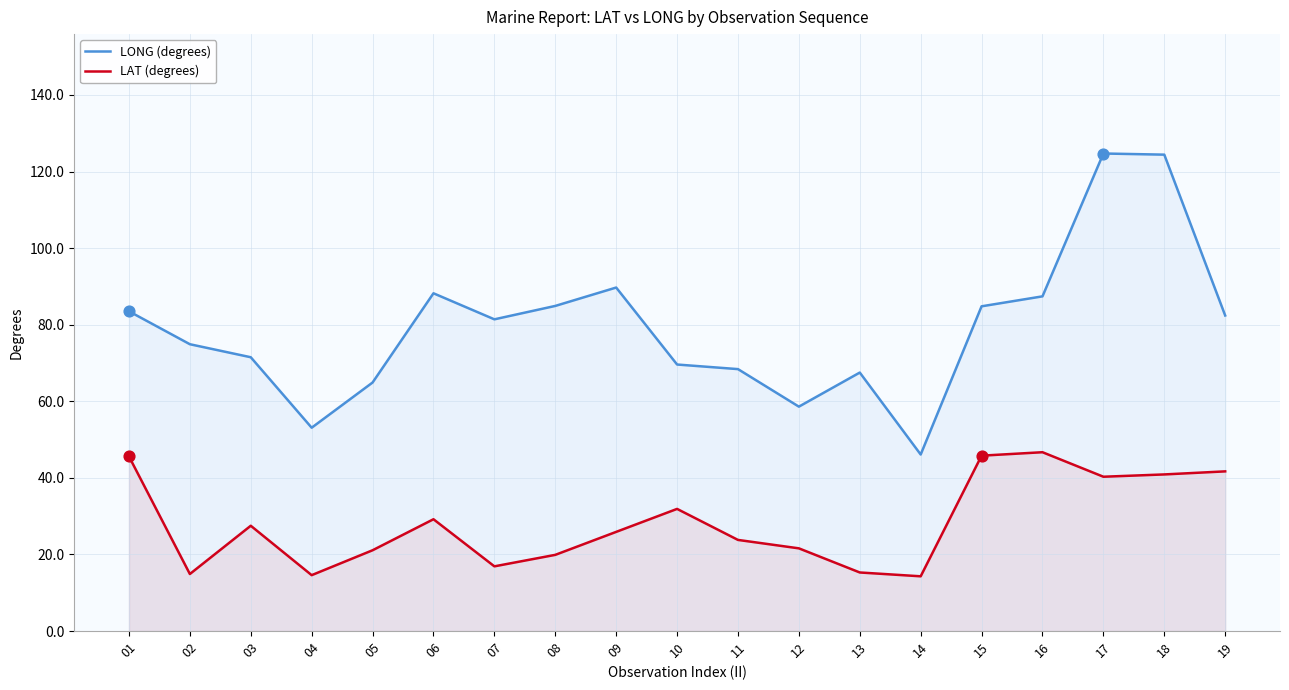

Which series reaches the maximum Y coordinate?

LONG (degrees)